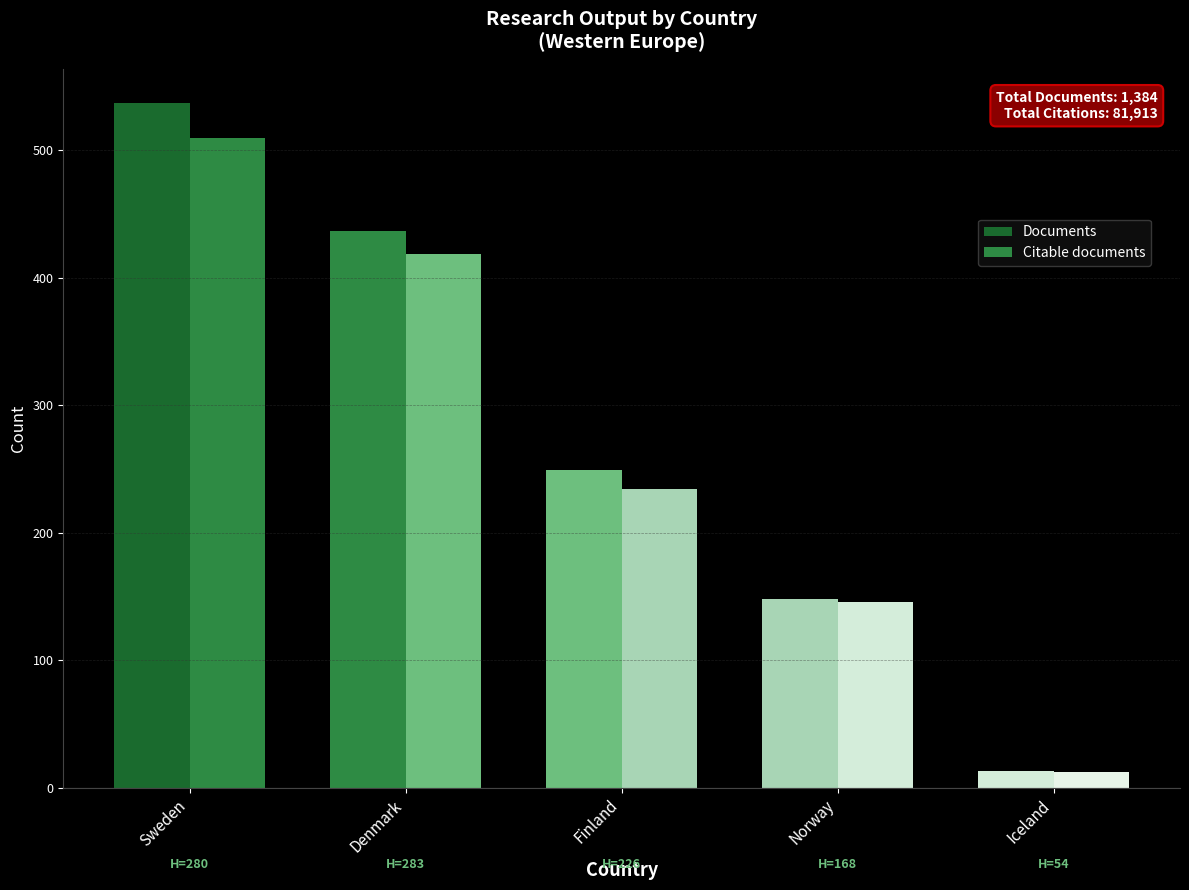

What is the difference between the maximum and second lowest values in the Citable documents series?

364